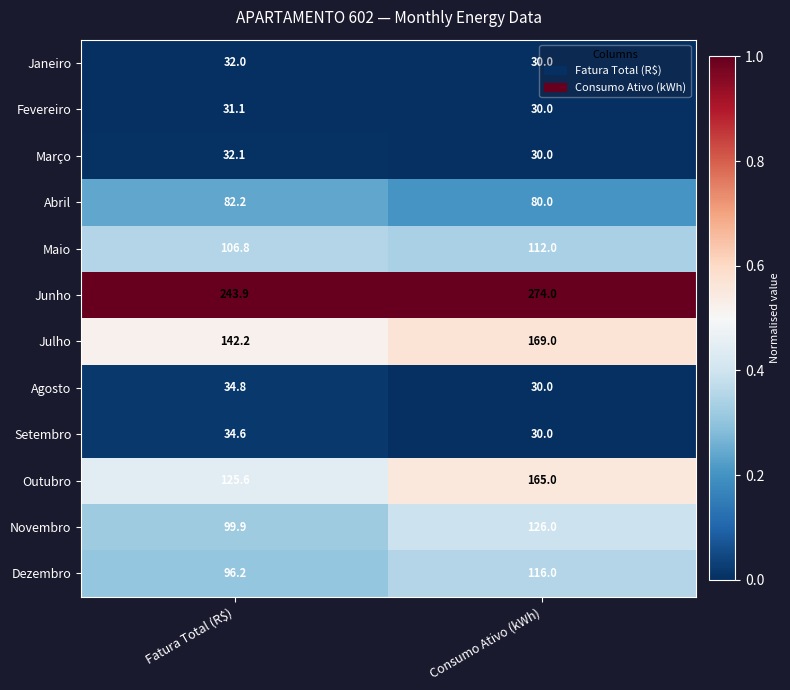

What is the difference between the highest and lowest values at Consumo Ativo (kWh)?

244.0